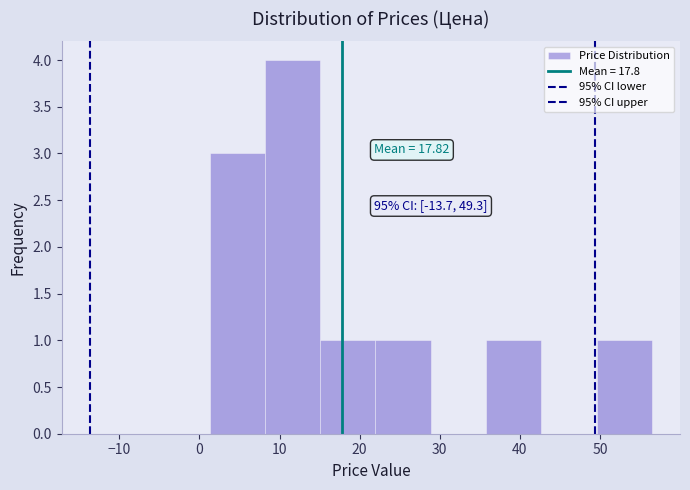

Which range on the x-axis has the tallest bar?

8 to 15